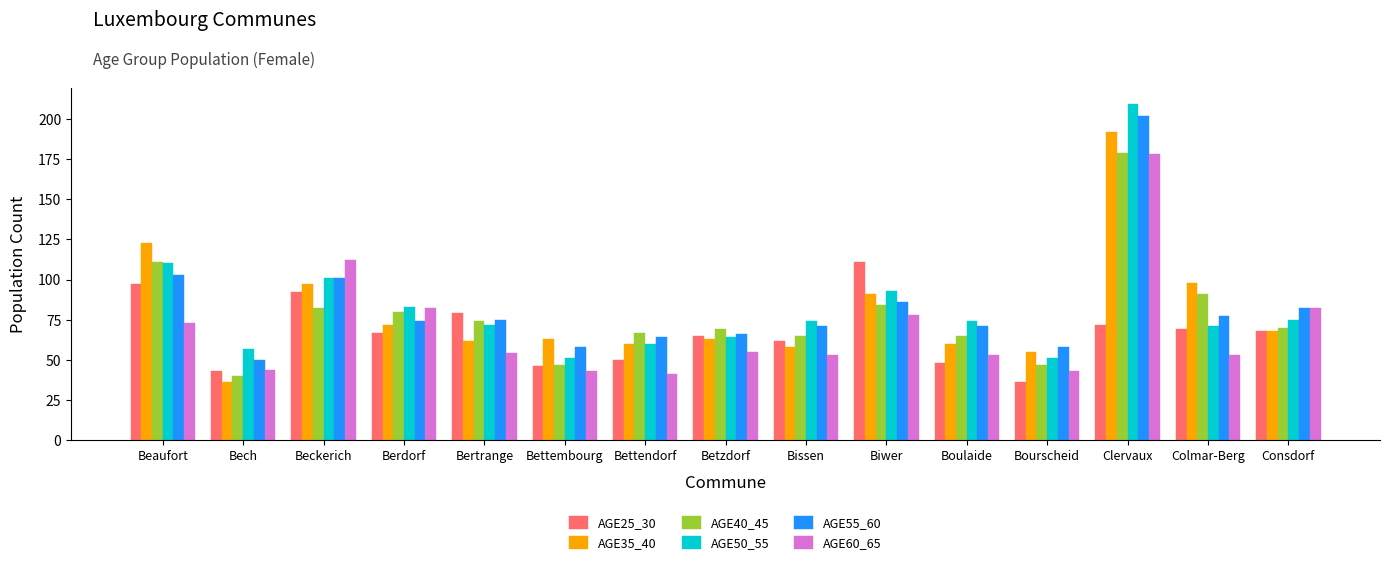

At how many categories does at least one series exceed 64?

12